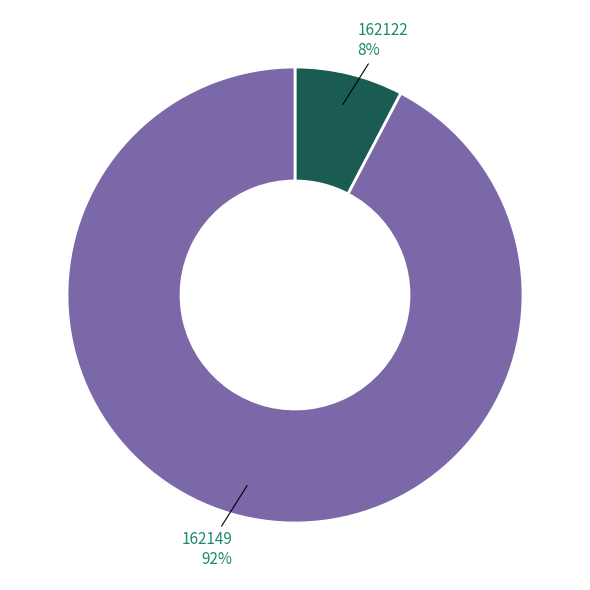

Which category has the smallest portion of the pie?

162122